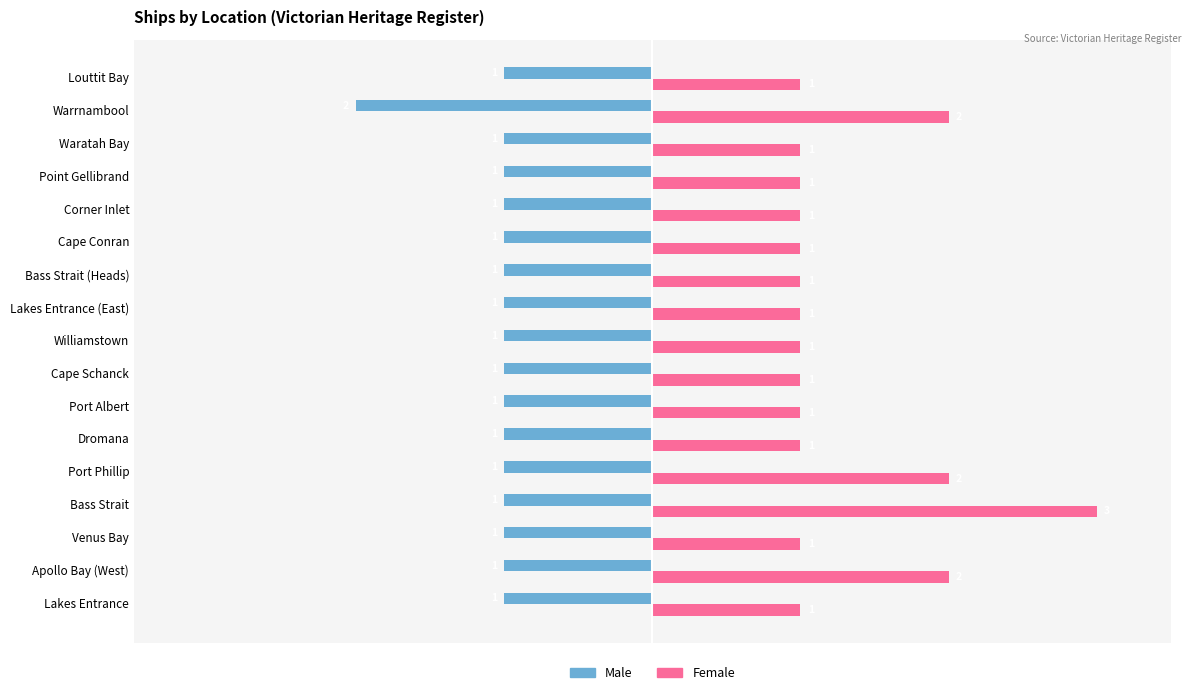

What is the sum of all Male values?

-18